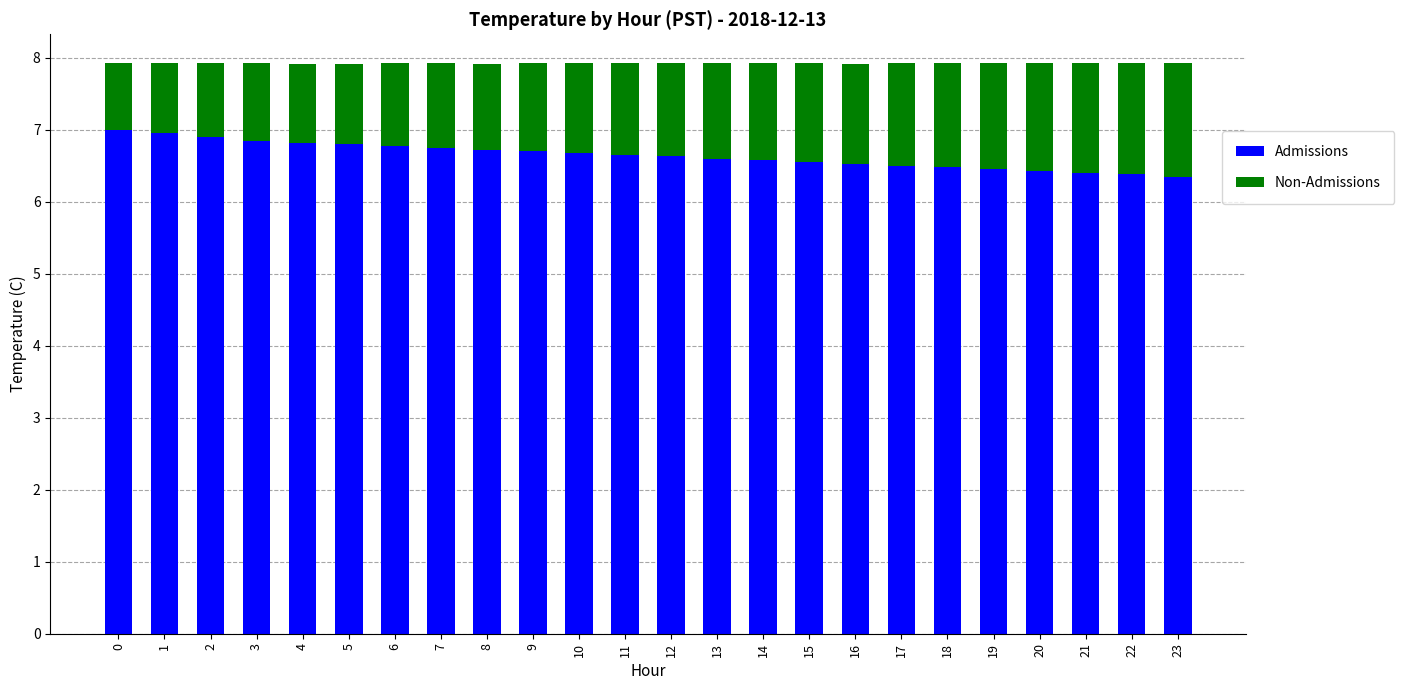

What is the total value across all series at 0?

7.9